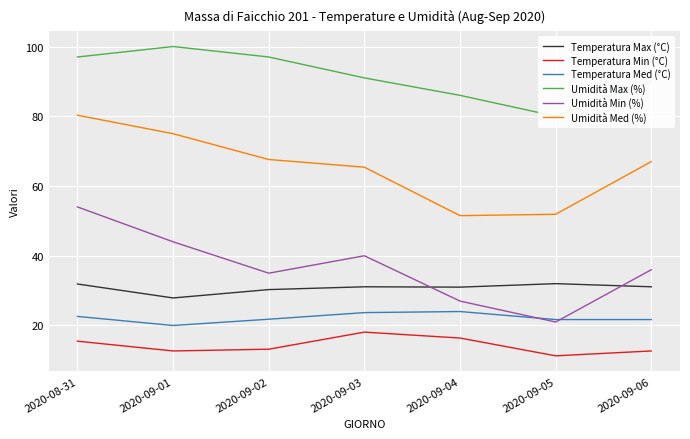

What is the difference between the maximum and minimum values in the Umidità Min (%) series?

33.0